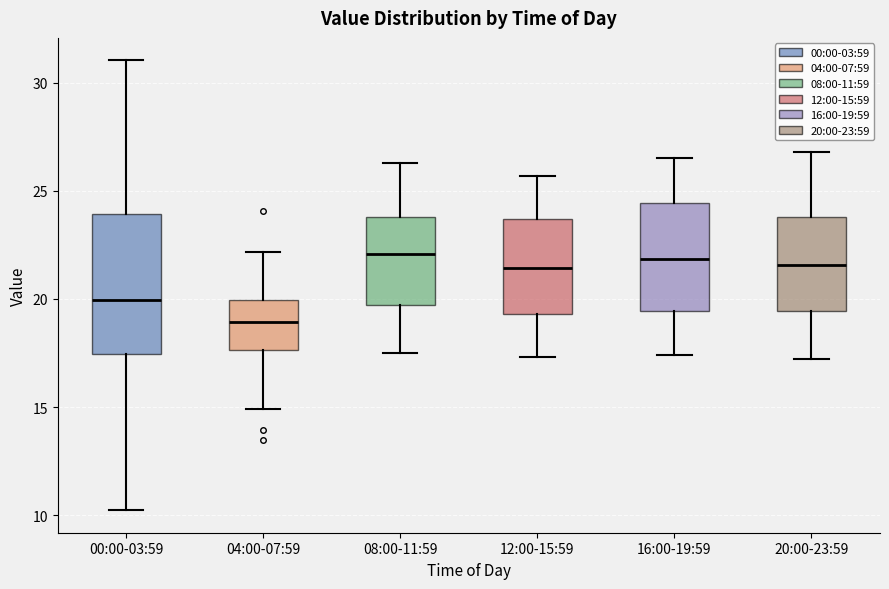

Comparing the boxes themselves (not the whiskers), which one is the tallest?

00:00-03:59